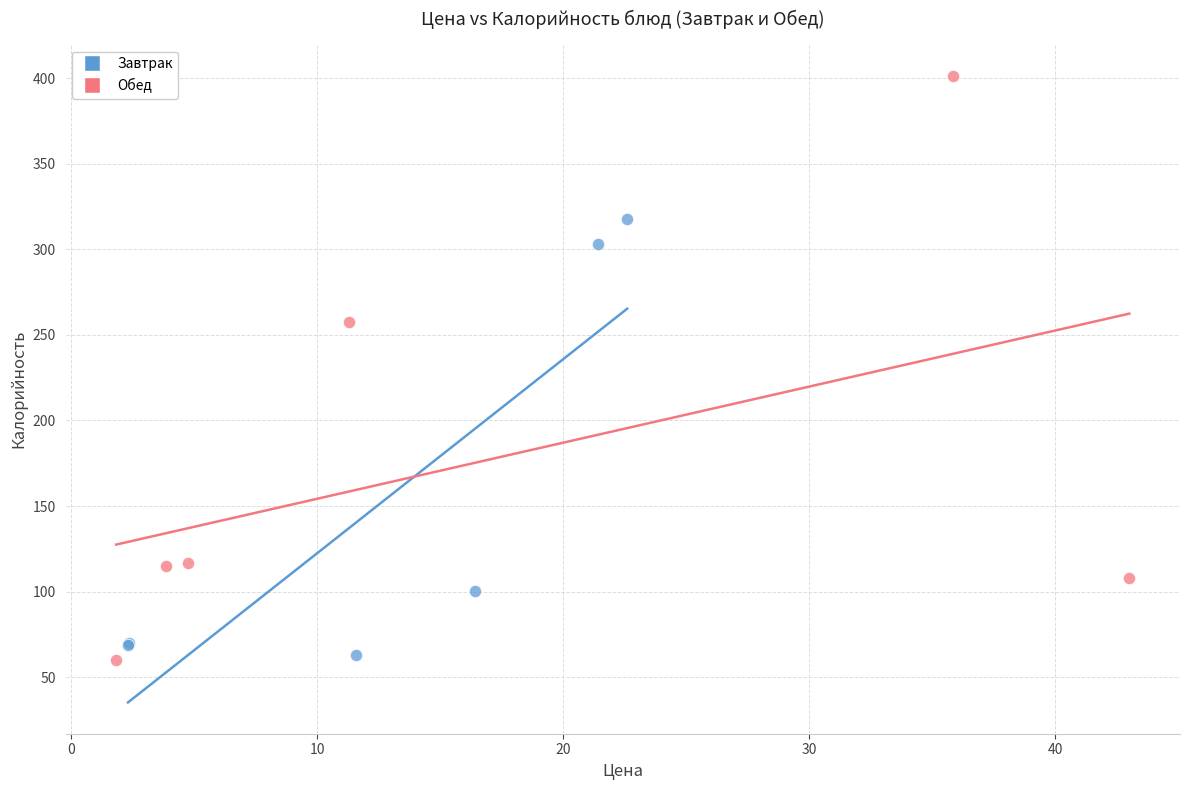

Which series has the widest spread of Y values?

Обед